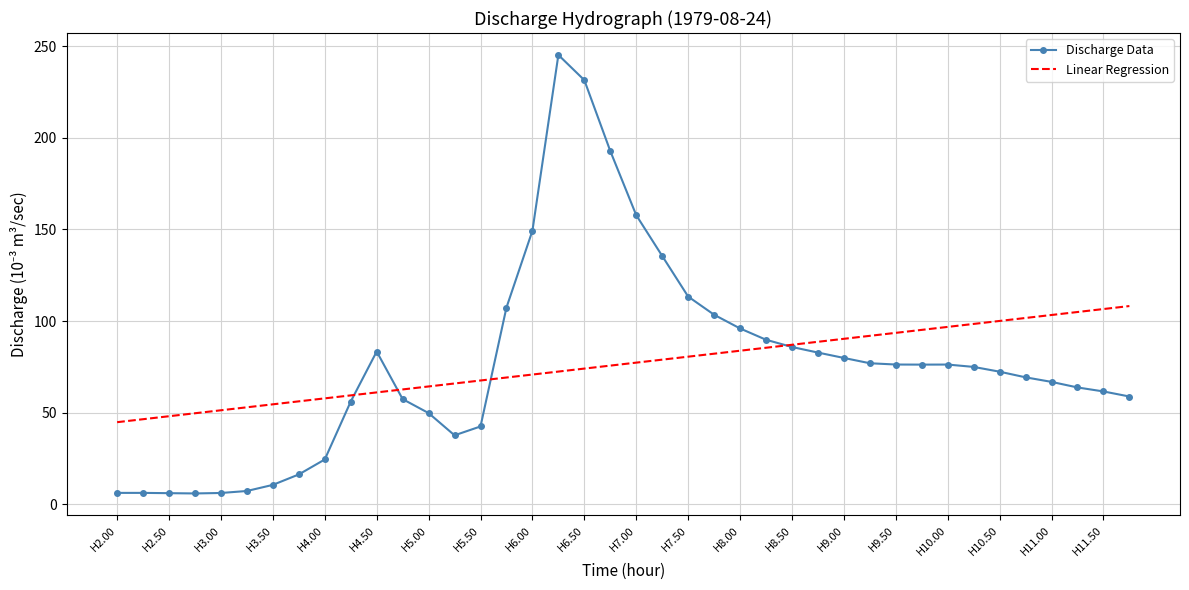

Which series has the largest range (max minus min)?

Discharge Data